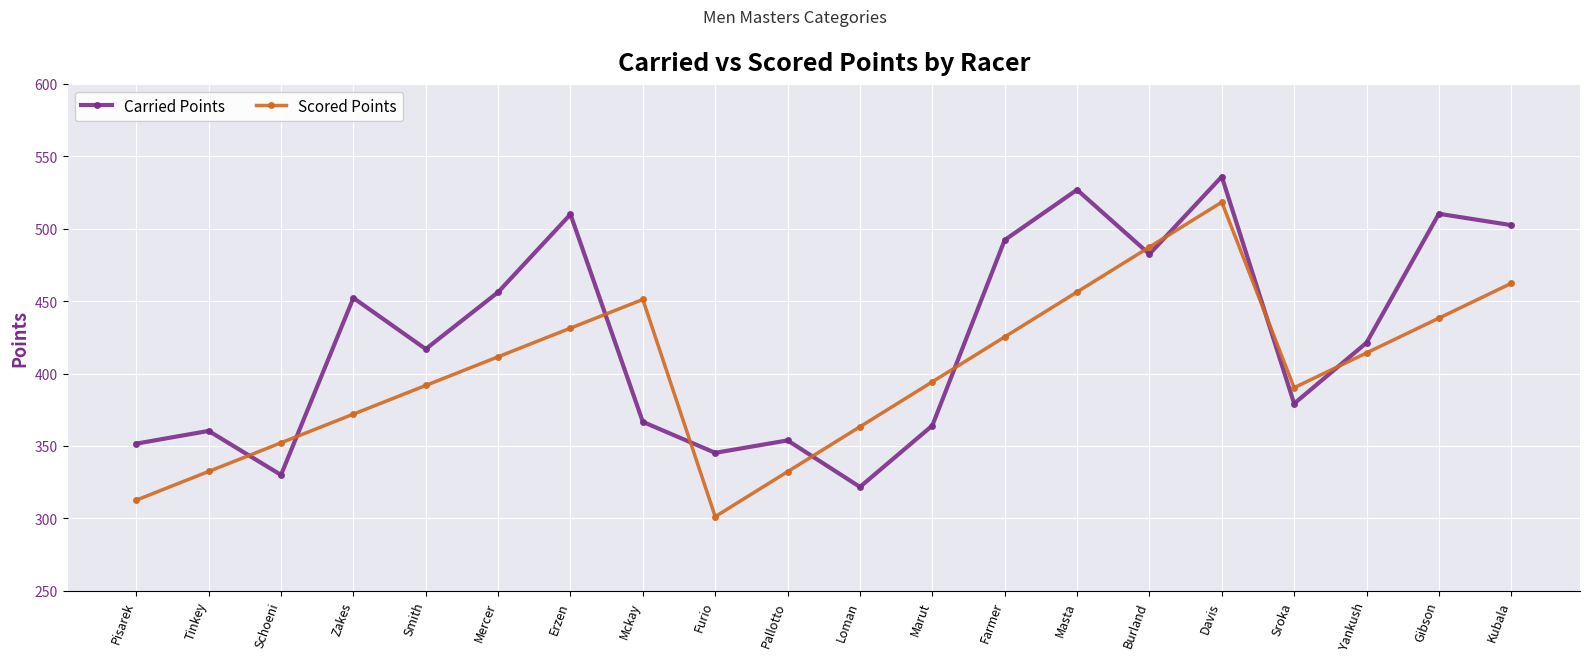

How many interior local peaks does the Carried Points series have?

7